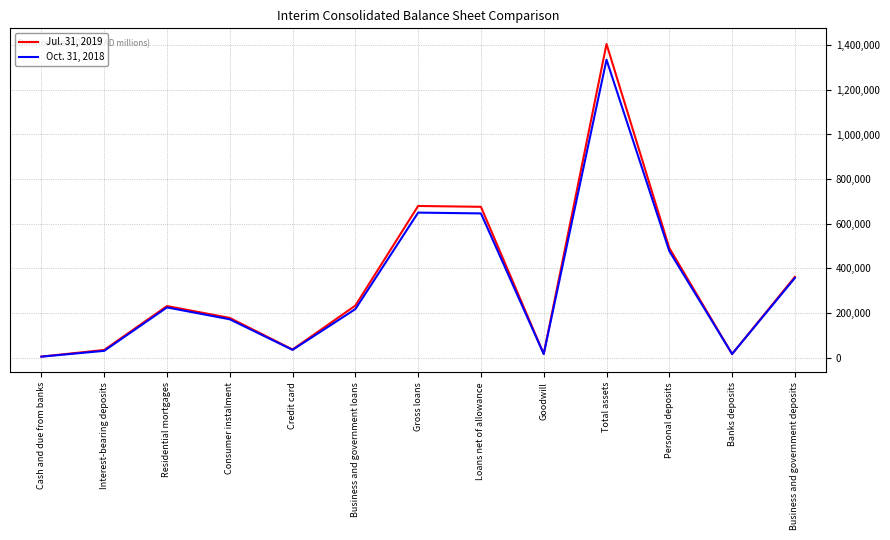

What are all the series names shown in the legend?

Jul. 31, 2019, Oct. 31, 2018